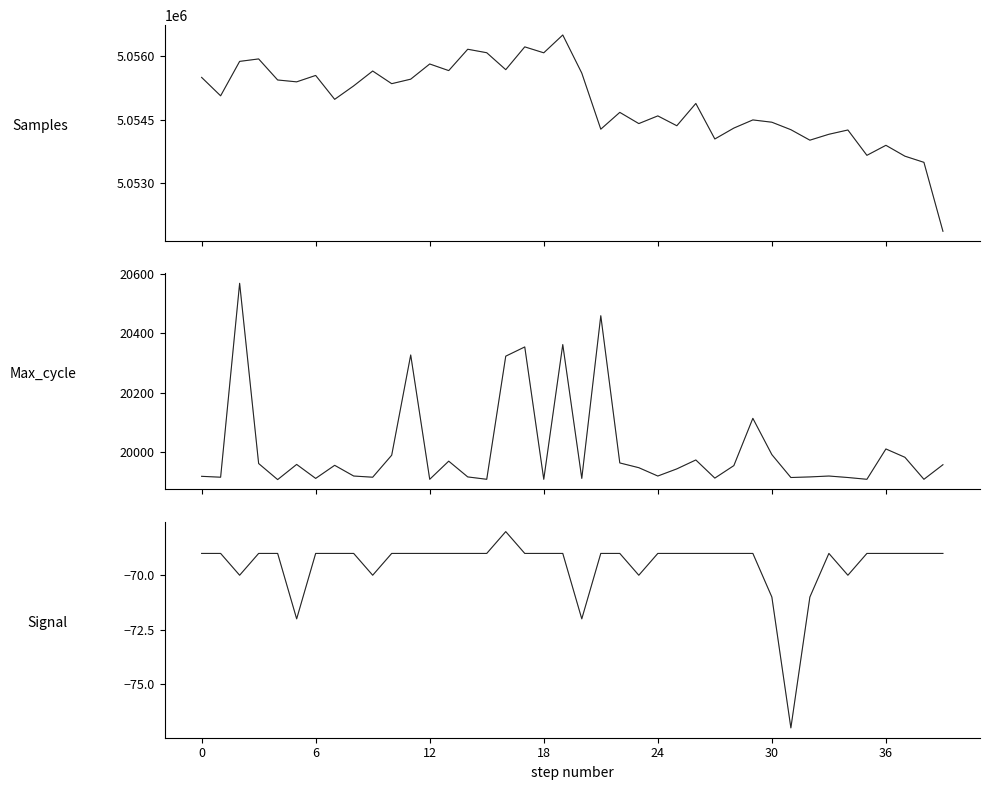

How many data points does each series have?

40